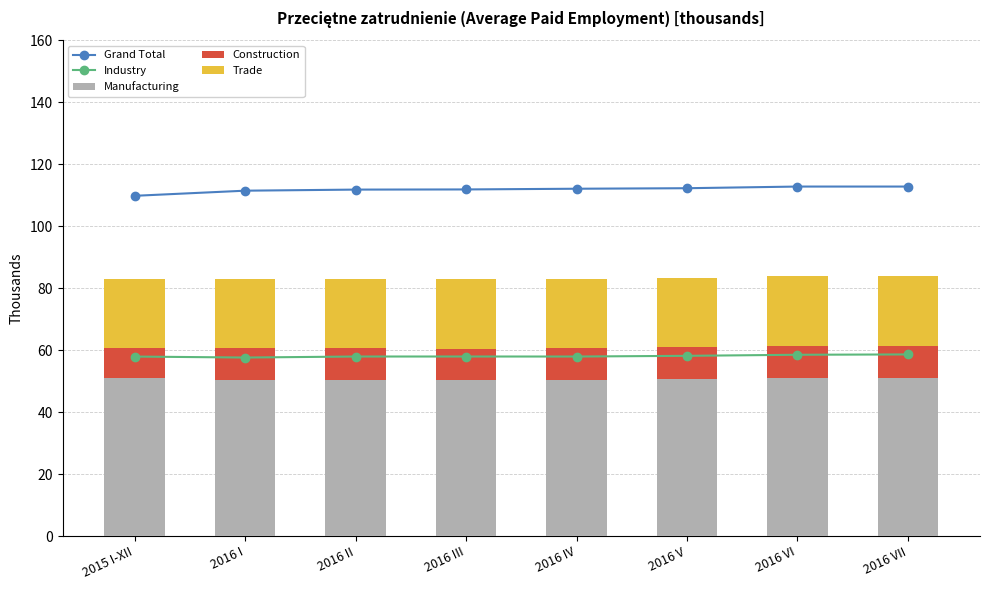

What is the value of the Trade bar at the 7th from the left?

22.5